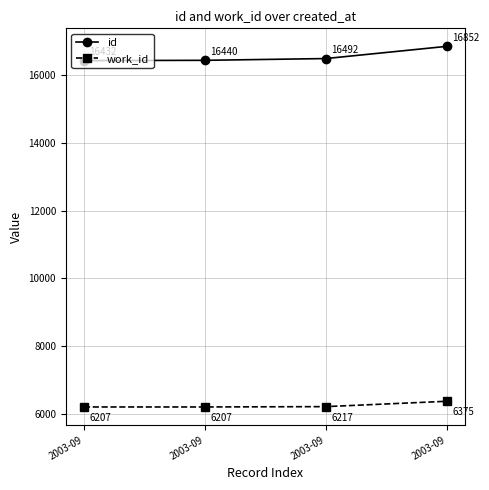

Between 2003-09 and 2003-09, which is larger?

2003-09